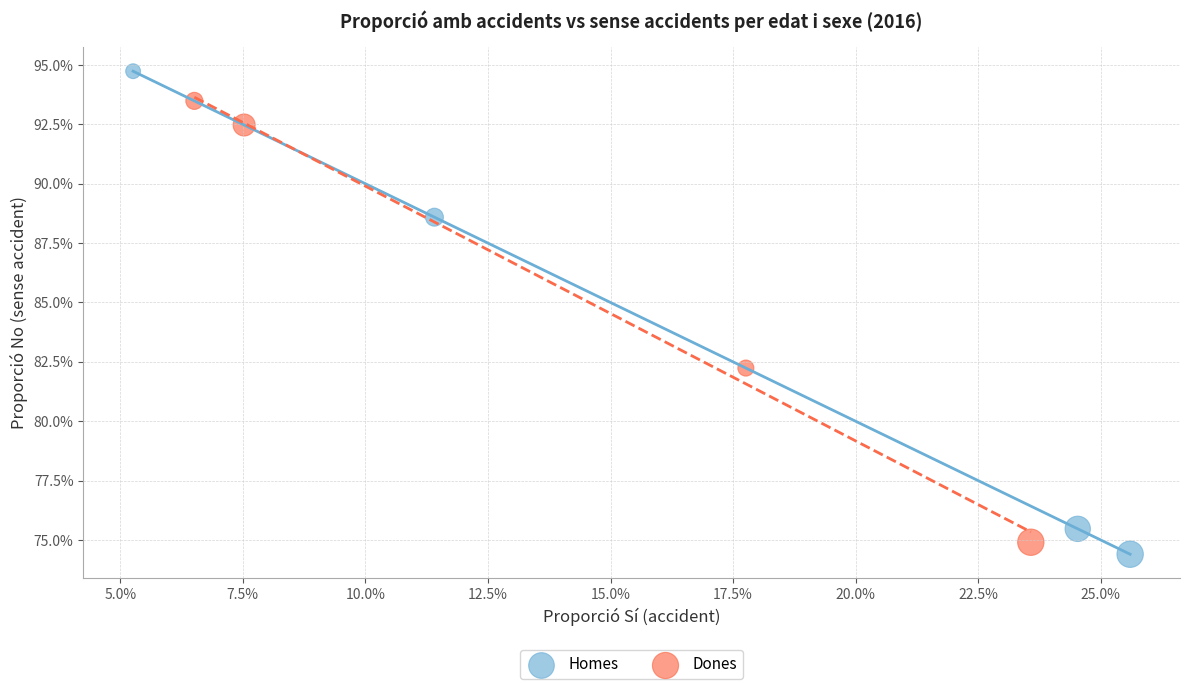

What are all the series names shown in the legend?

Homes, Dones